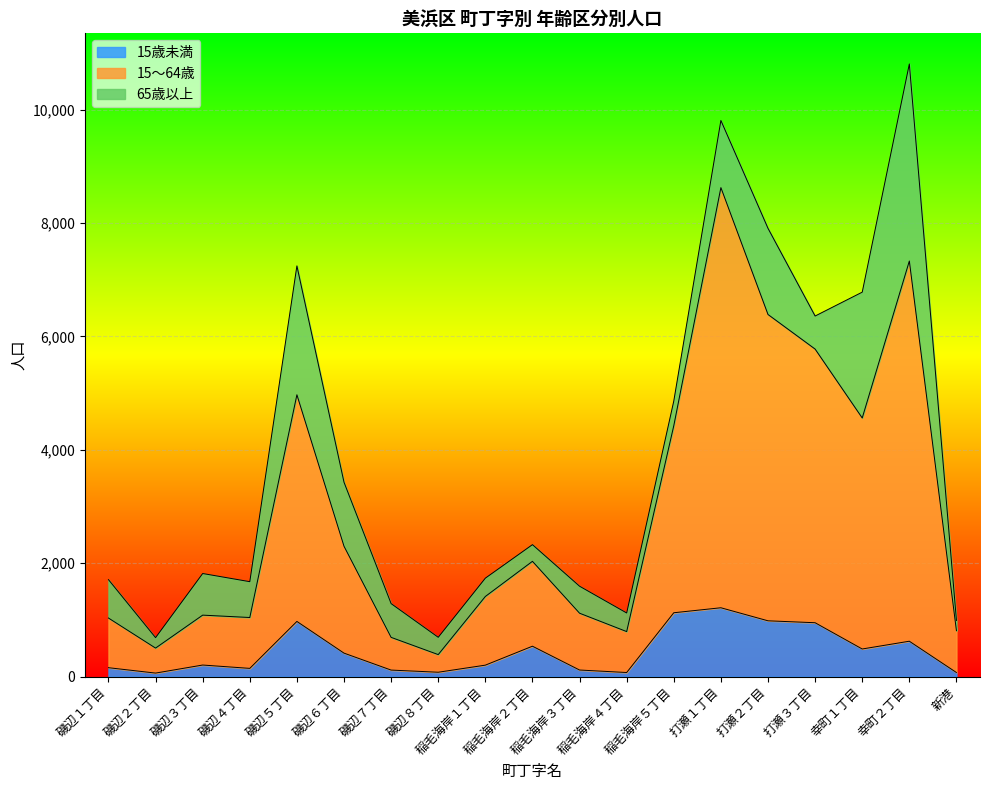

Which has a higher value, 新港 or 稲毛海岸２丁目?

稲毛海岸２丁目